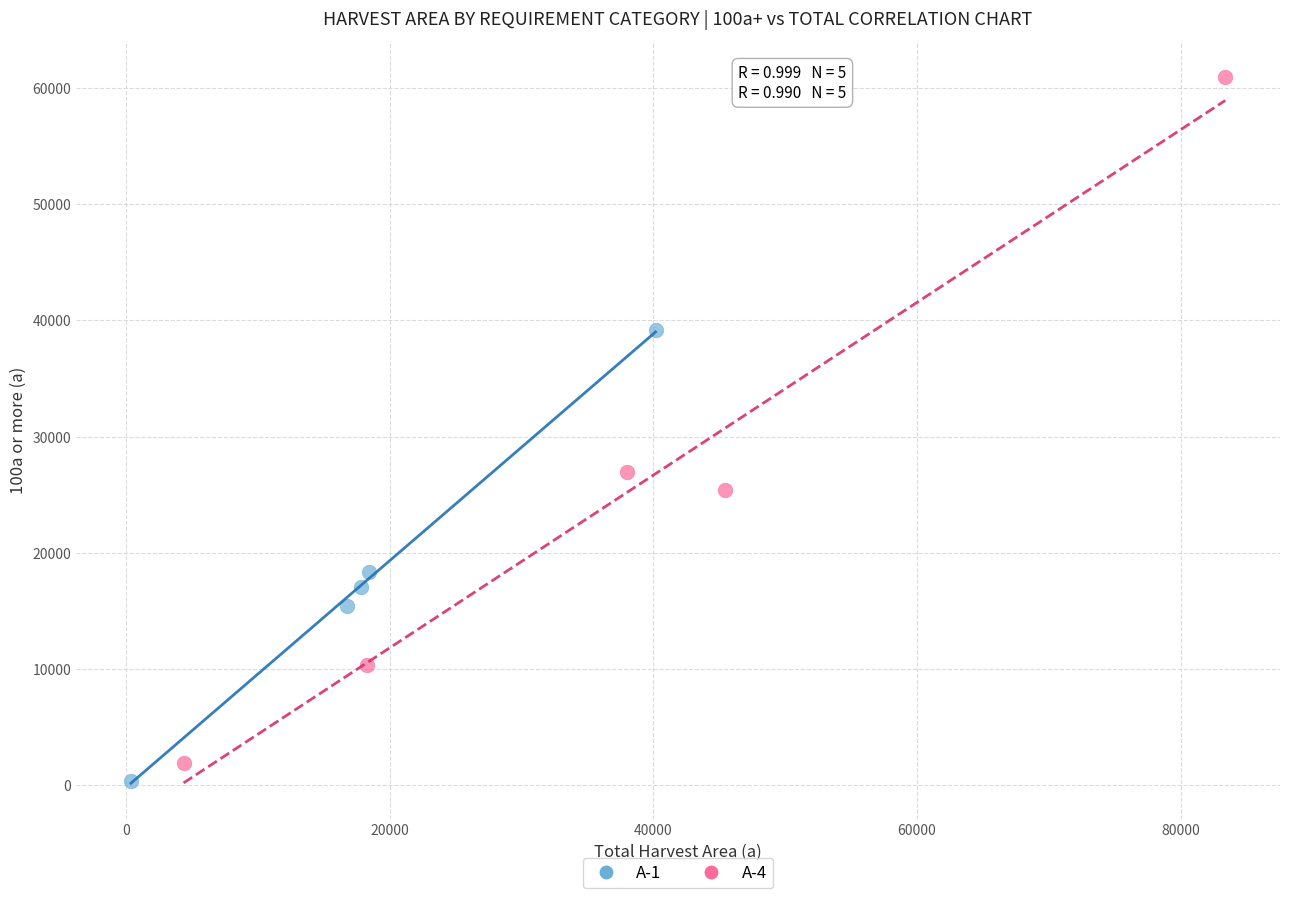

What are all the series names shown in the legend?

A-1, A-4